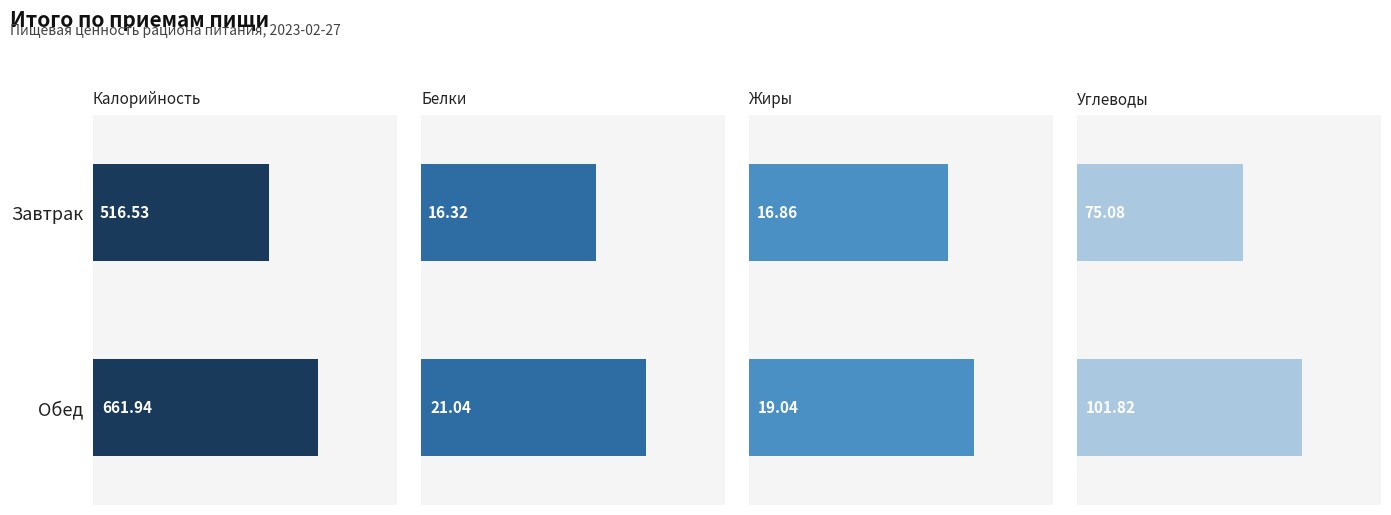

Which series has the largest total across all categories?

Калорийность